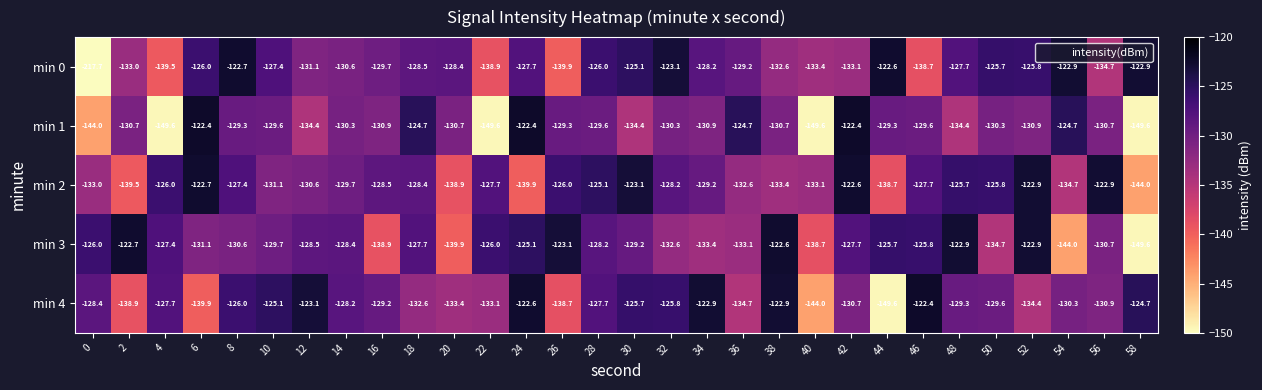

The min 4 series shows -134.4 at 52. True or false?

True